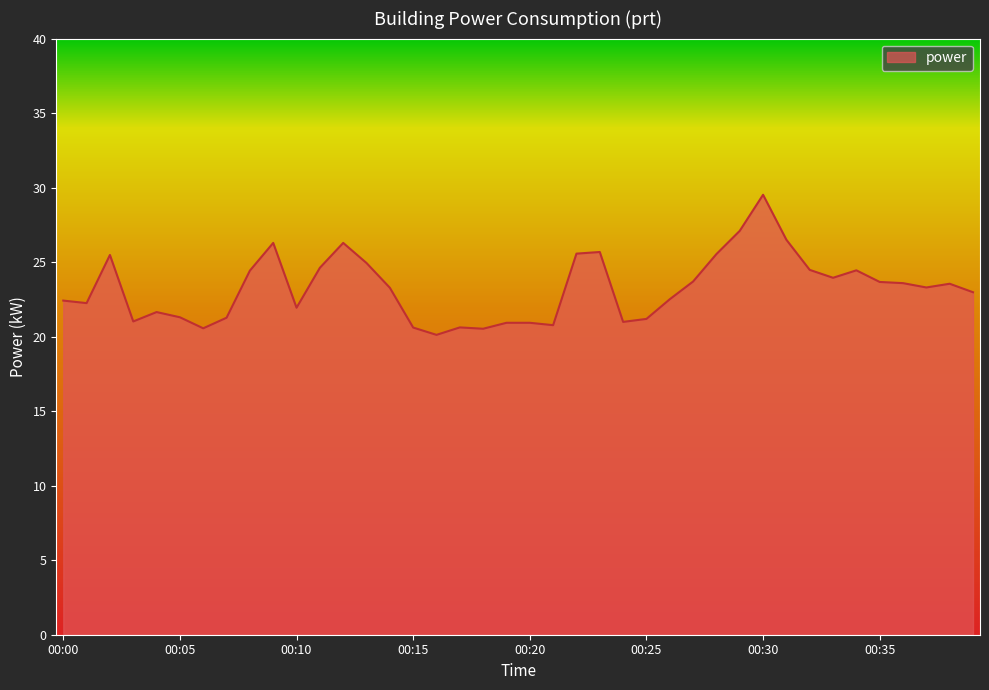

What is the maximum value shown in the chart?

29.5